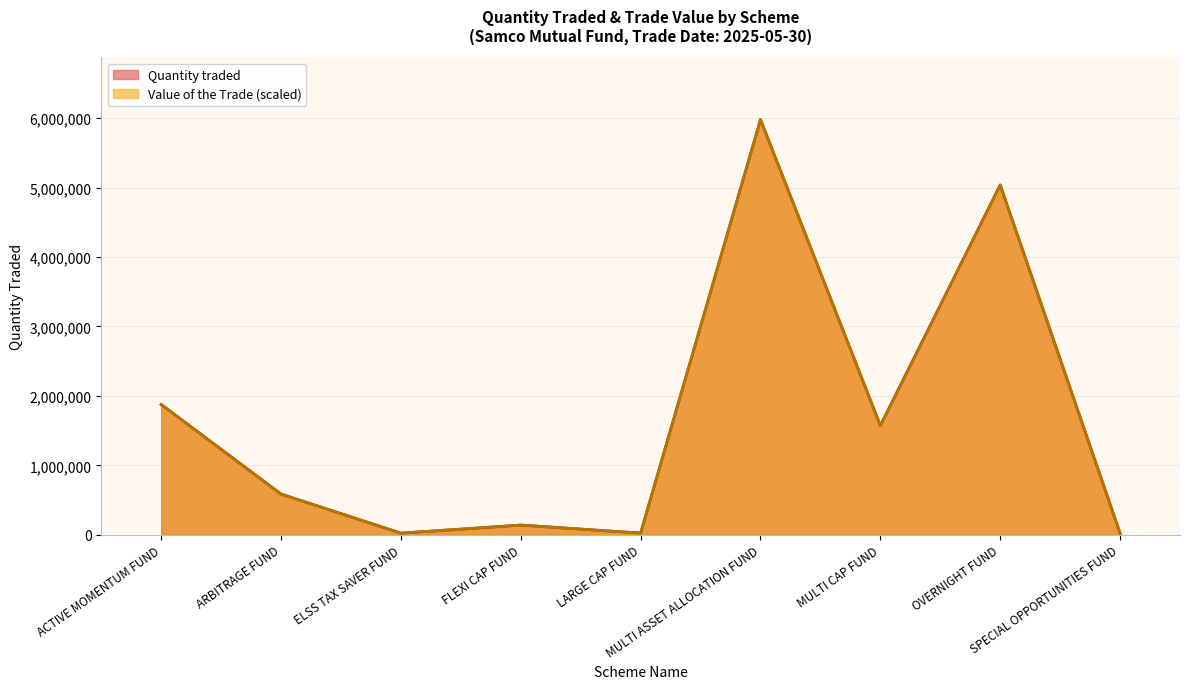

Does the chart display data point markers on the line(s)?

No